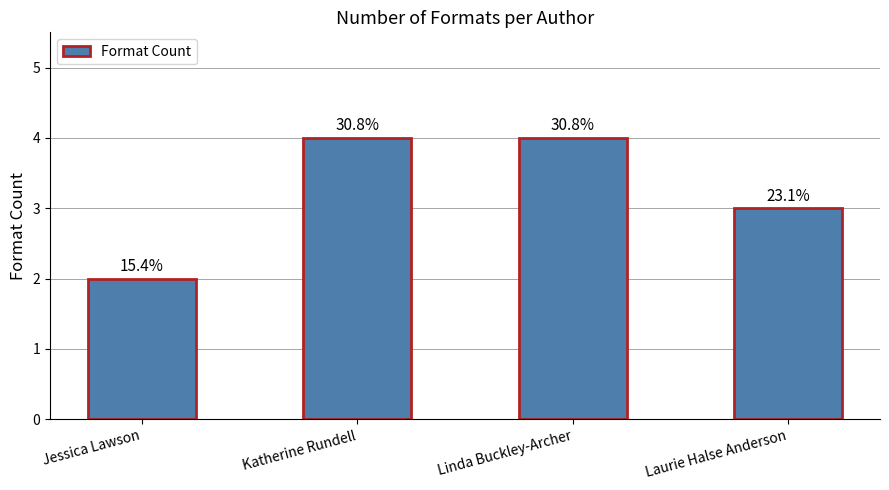

Approximately how many times larger is the value at Jessica Lawson compared to Katherine Rundell?

0.5